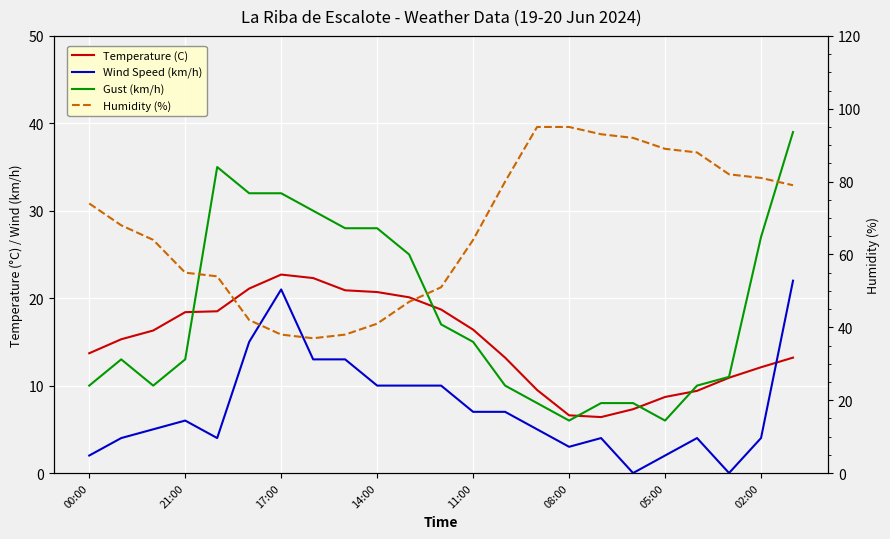

The Wind Speed (km/h) series shows 10.0 at 10. True or false?

True